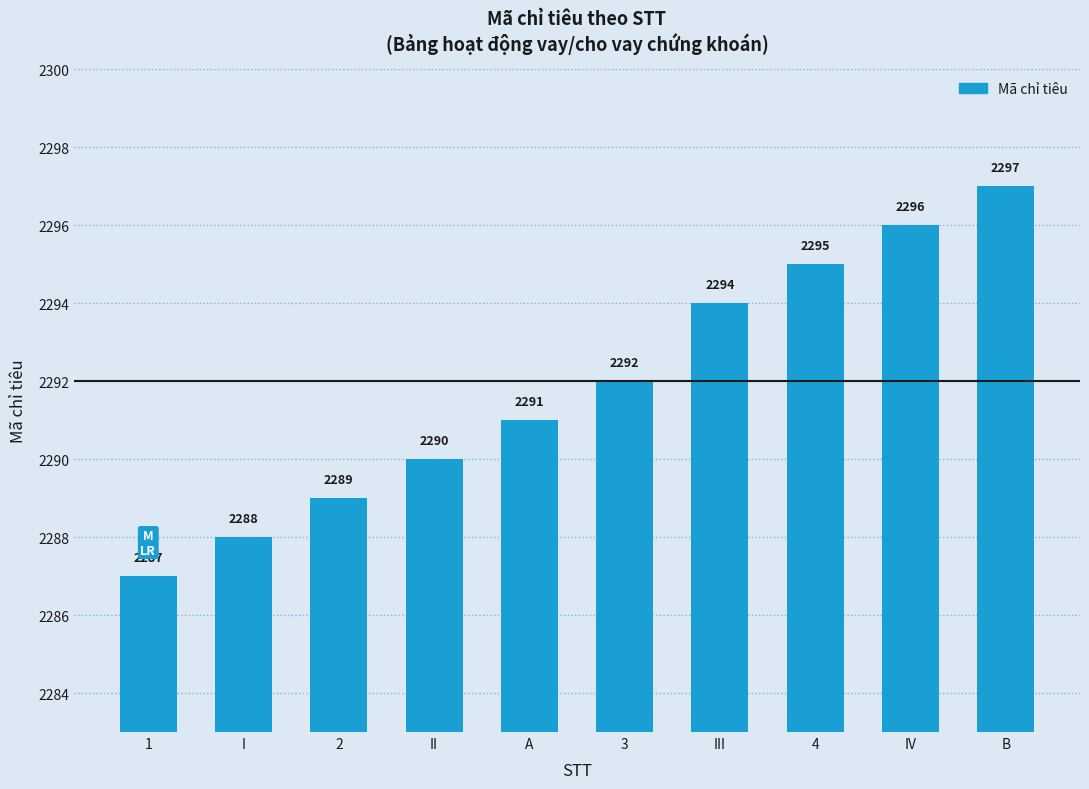

Reading left to right, transcribe all the data shown in this chart.

2287	2288	2289	2290	2291	2292	2294	2295	2296	2297